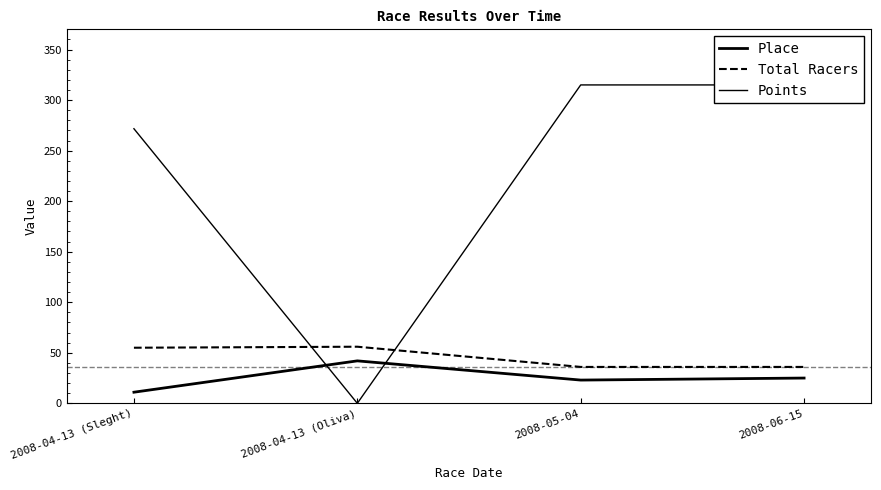

The Total Racers series shows 34.2 at 2008-04-13 (Sleght). True or false?

False